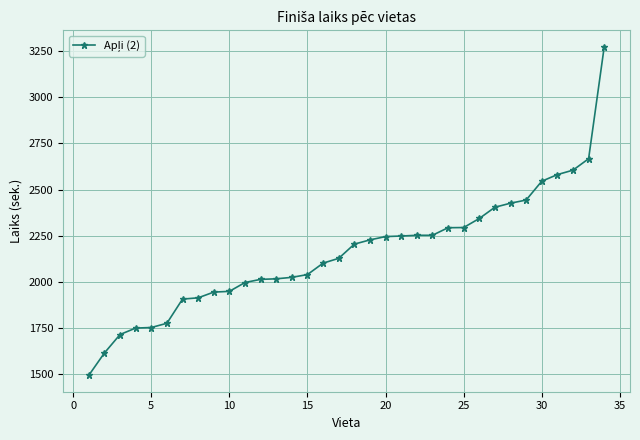

What is the value of the 31st point from the left?

2581